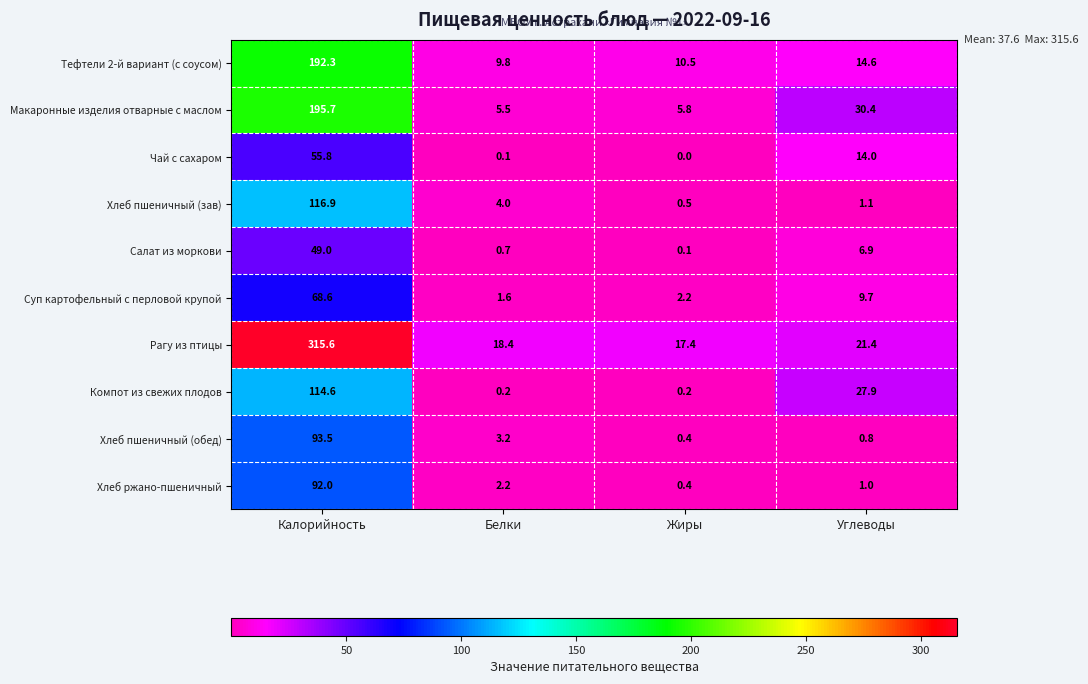

Is it true that Хлеб пшеничный (обед) equals 1.3 at Белки?

False